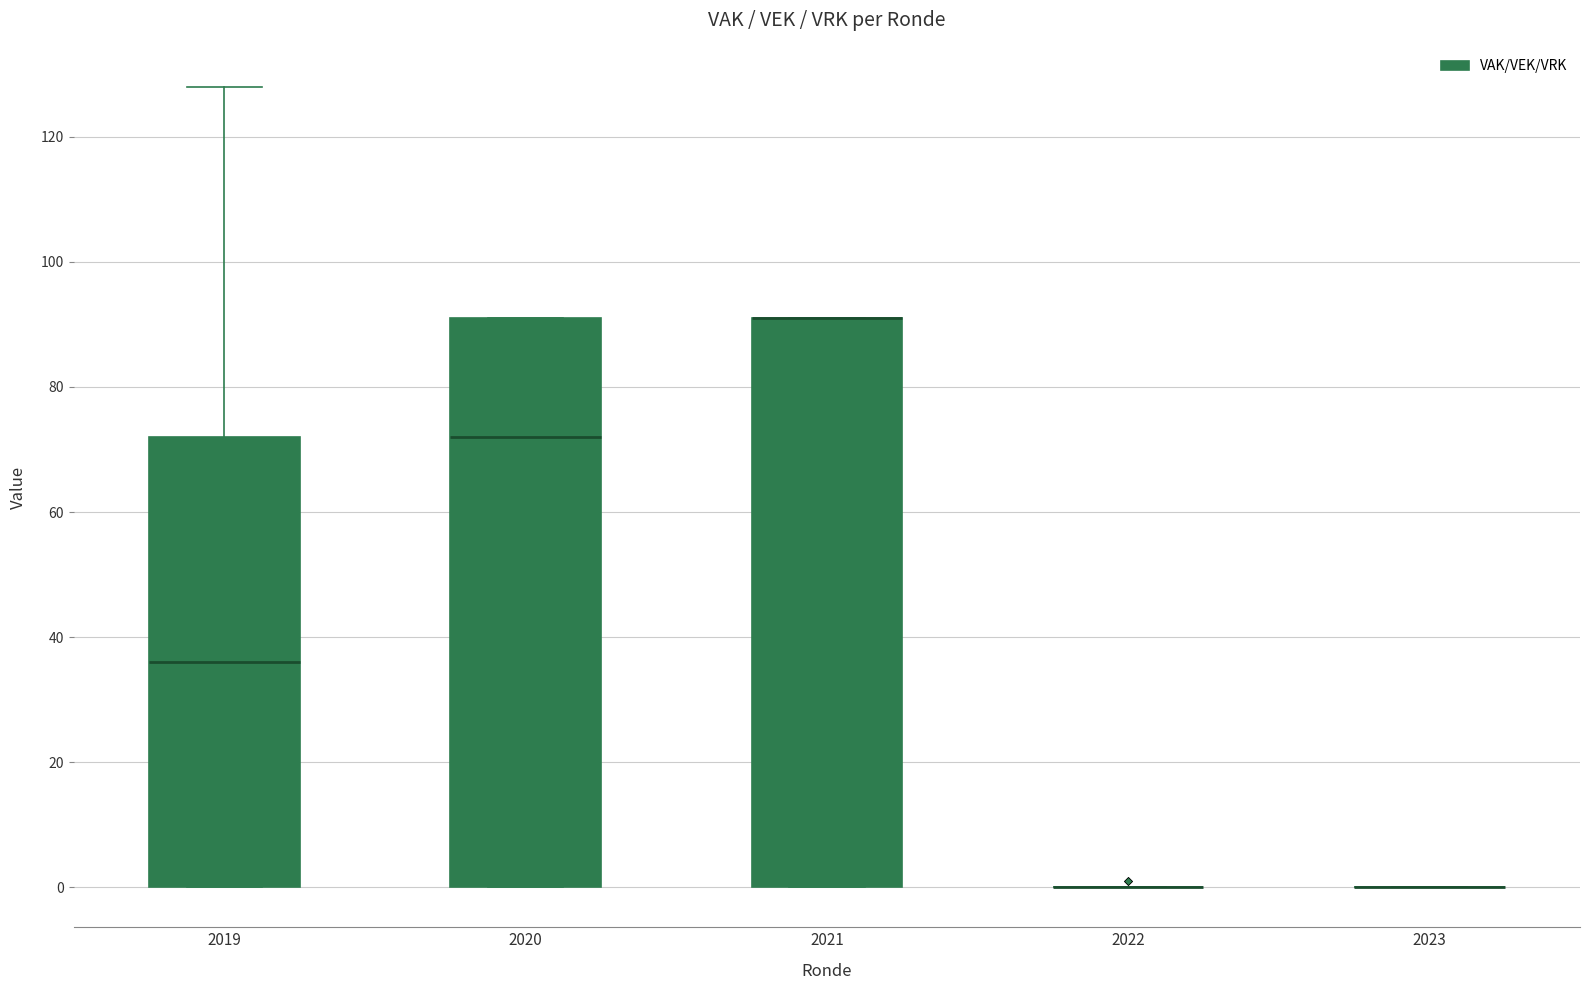

Reading left to right, read every box against the y-axis: the position of its median line, the range the box covers, and the ends of its whiskers. The values are not printed on the chart, so give them approximately, as read against the axis.

2019: median 36, box 0 to 72, whiskers 0 to 128
2020: median 72, box 0 to 92, whiskers 0 to 92
2021: median 92 (drawn on the box's upper edge), box 0 to 92, whiskers 0 to 92
2022: box collapsed to a line at 0, whiskers 0 to 0
2023: box collapsed to a line at 0, whiskers 0 to 0